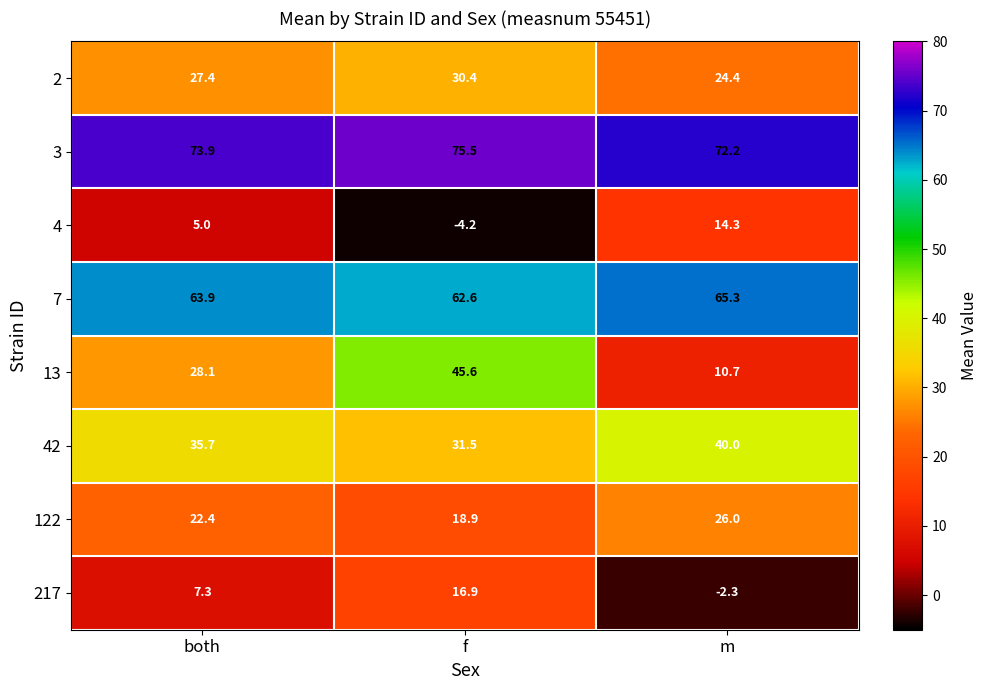

What is the total value across all series at both?

263.7